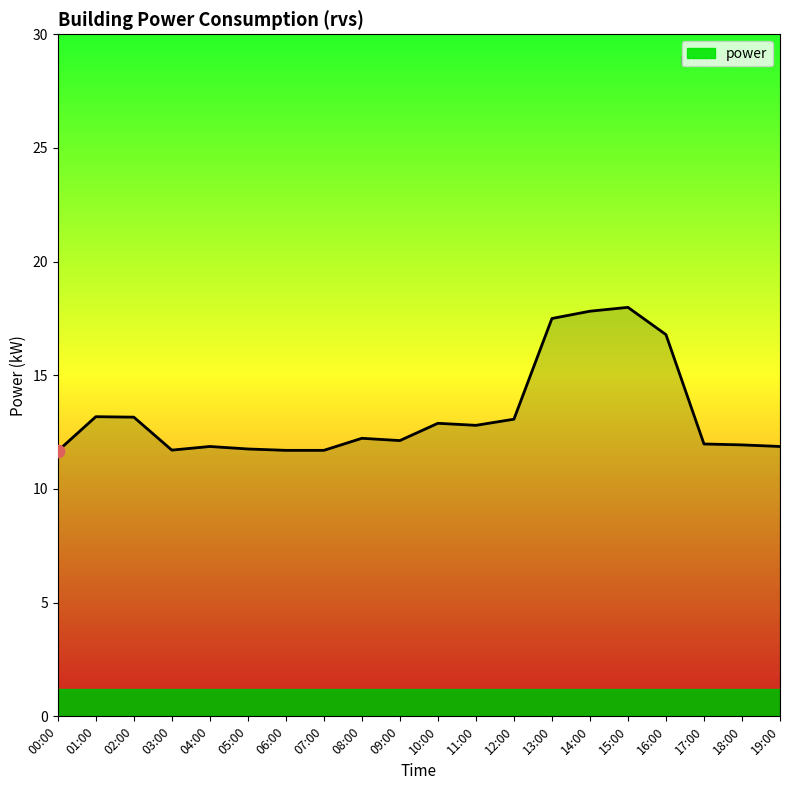

Approximately how many times larger is the value at 16:00 compared to 08:00?

1.4